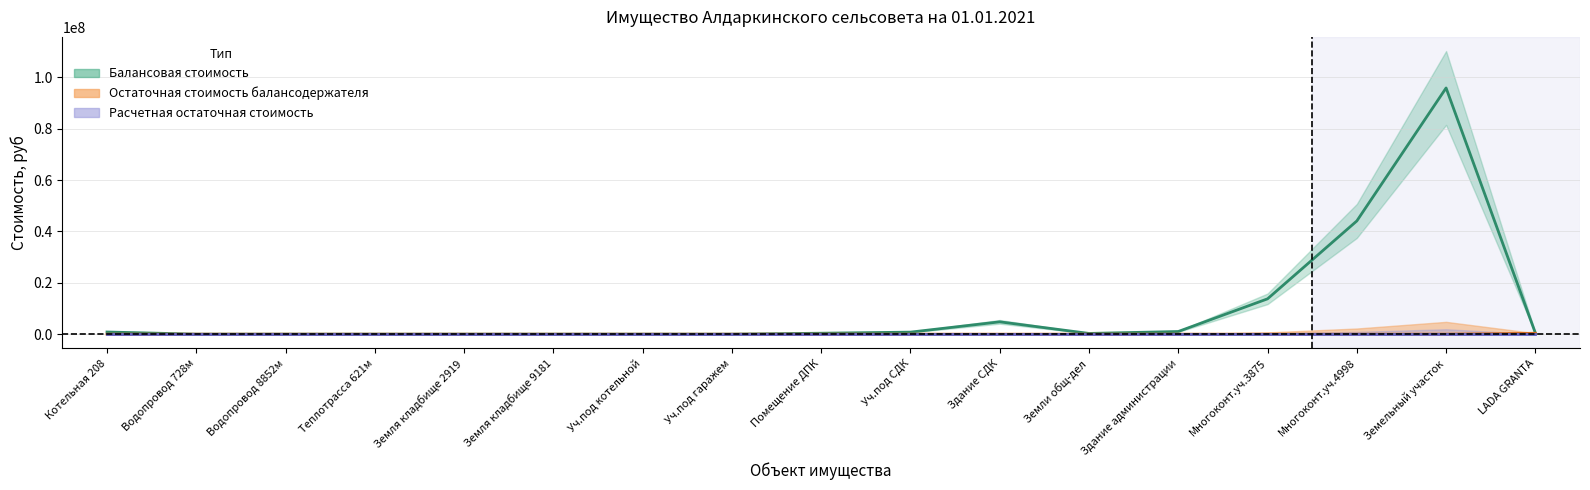

What is the approximate value of Балансовая стоимость at Здание СДК?

4801474.1